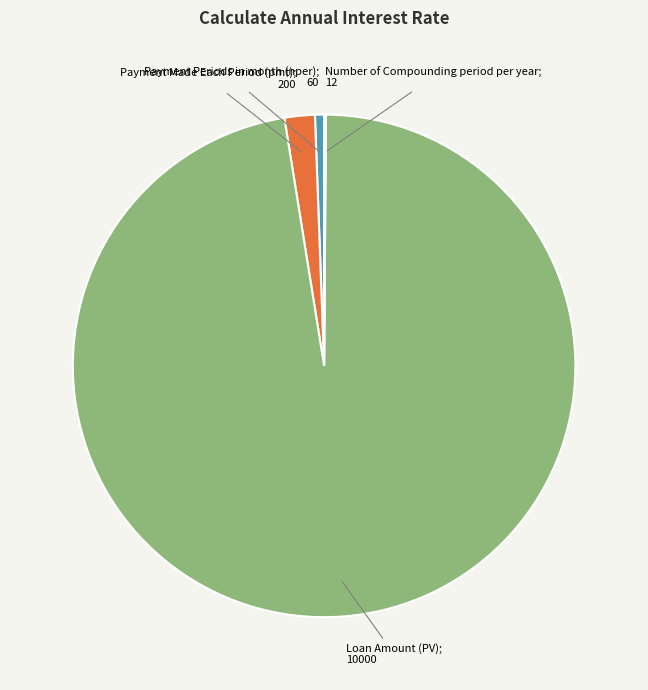

Is there any slice that represents more than half of the pie?

Yes